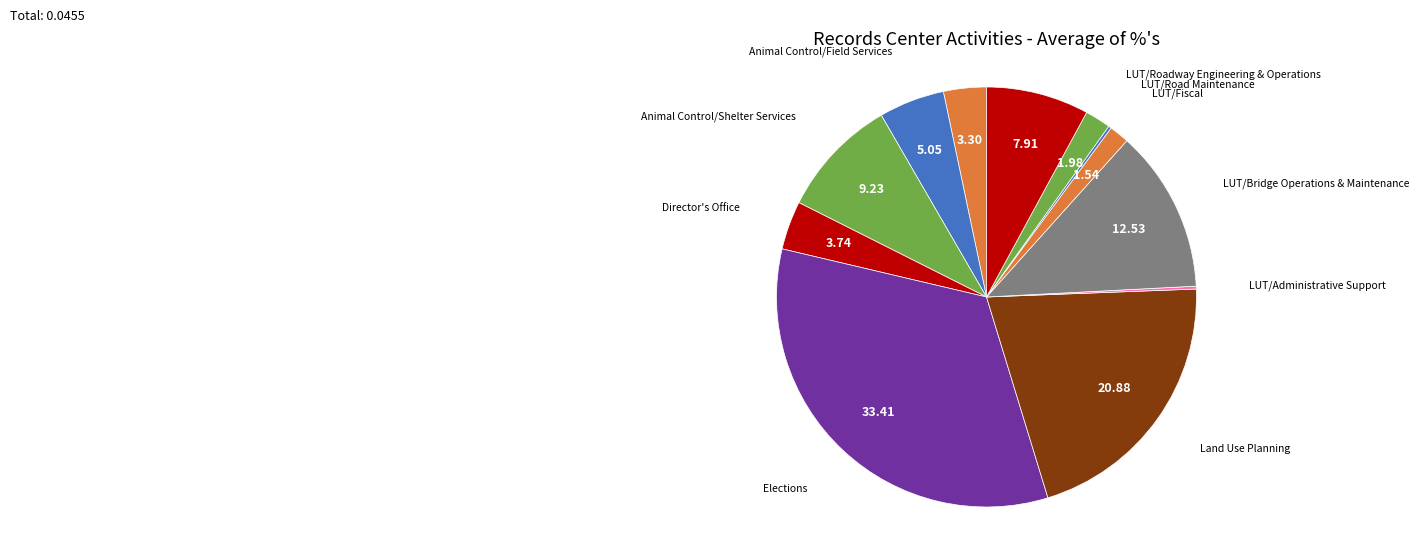

What is the largest slice in the pie chart?

Elections